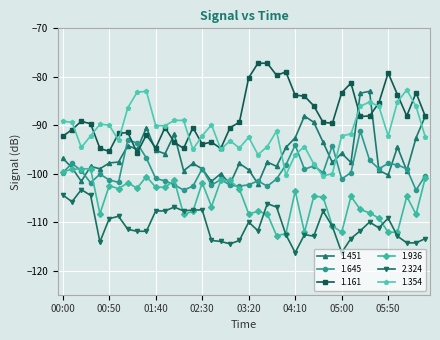

What is the difference between the maximum and minimum values in the 1.451 series?

19.1